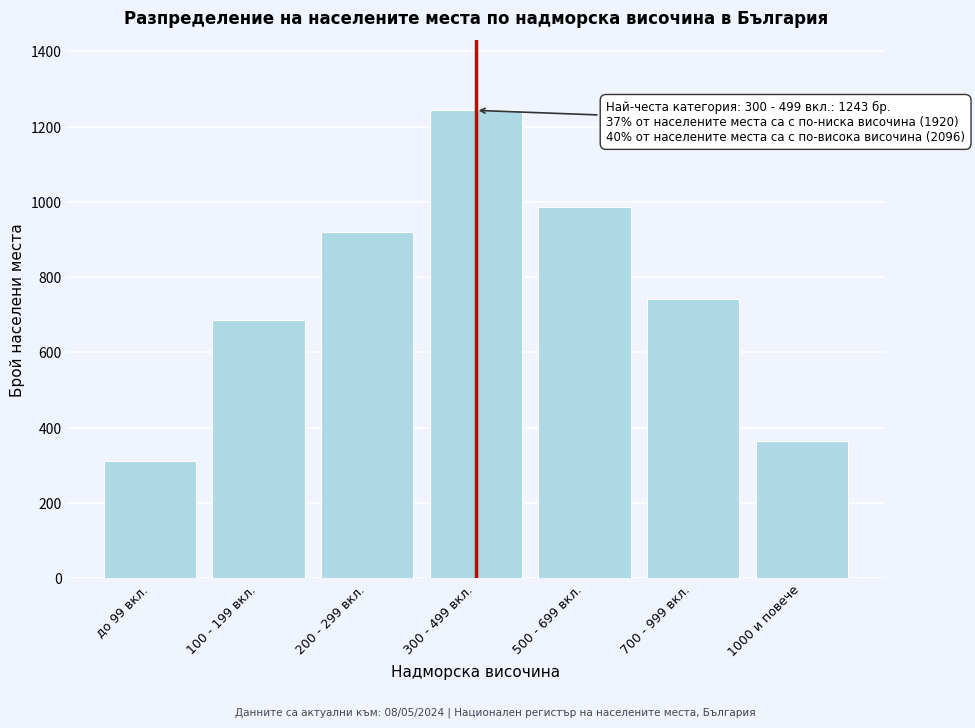

Reading left to right, list all the values displayed in this chart.

до 99 вкл.=312	100 - 199 вкл.=687	200 - 299 вкл.=921	300 - 499 вкл.=1243	500 - 699 вкл.=987	700 - 999 вкл.=743	1000 и повече=366